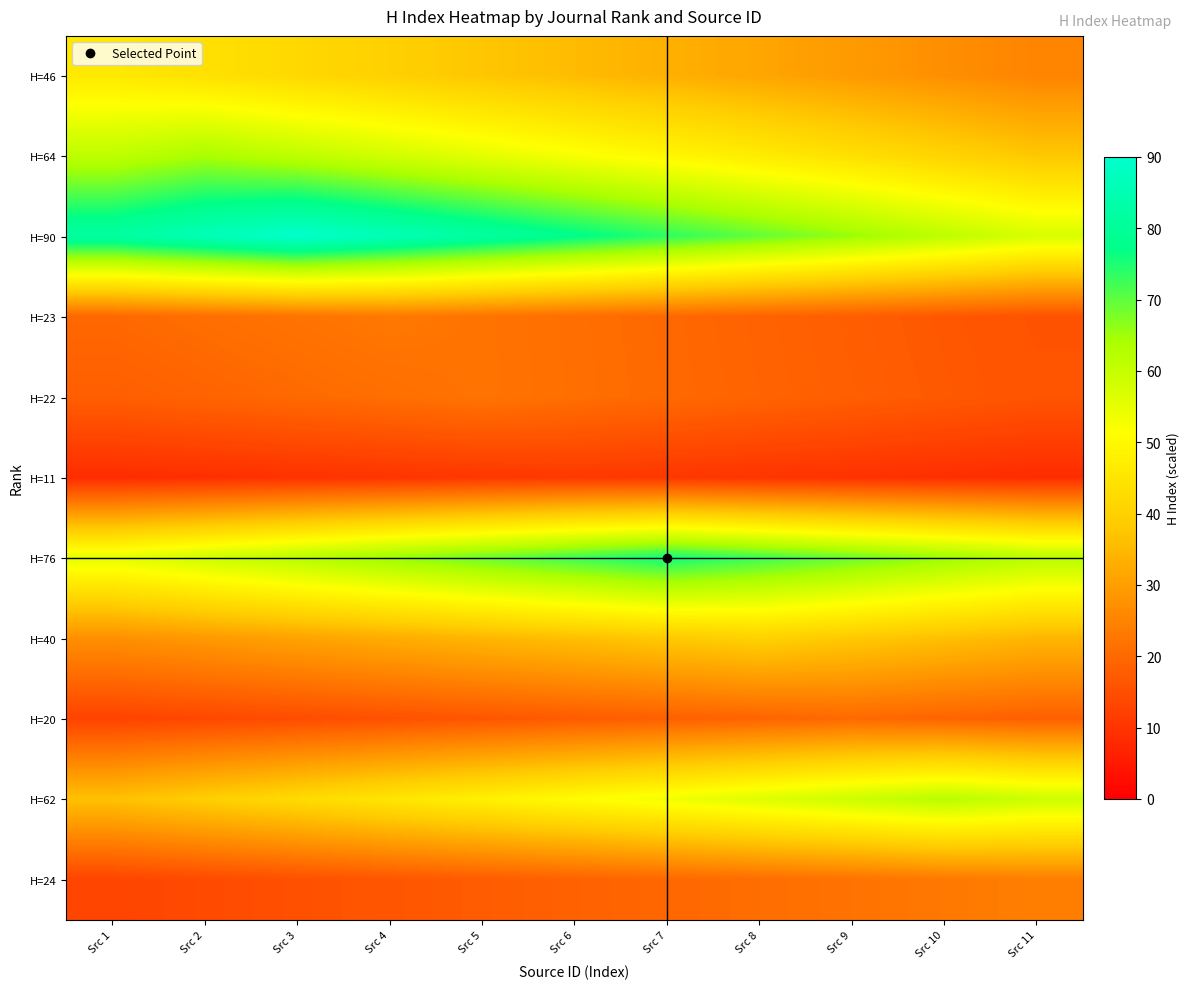

Which has a higher value, Src 5 or Src 4?

Src 4